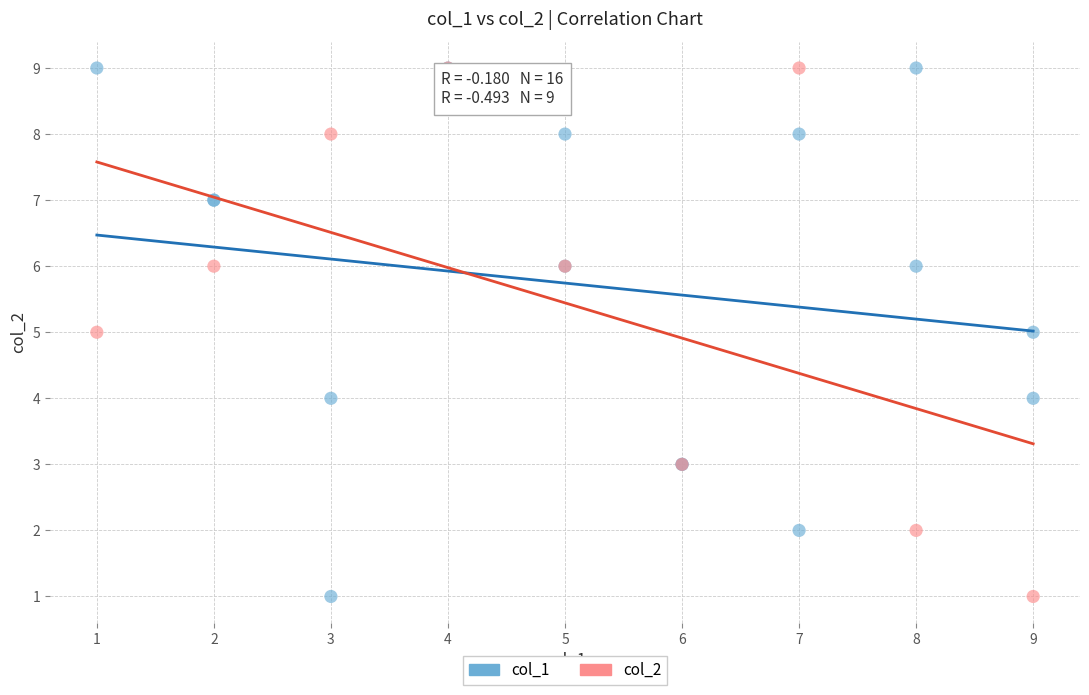

What are all the series names shown in the legend?

col_1, col_2